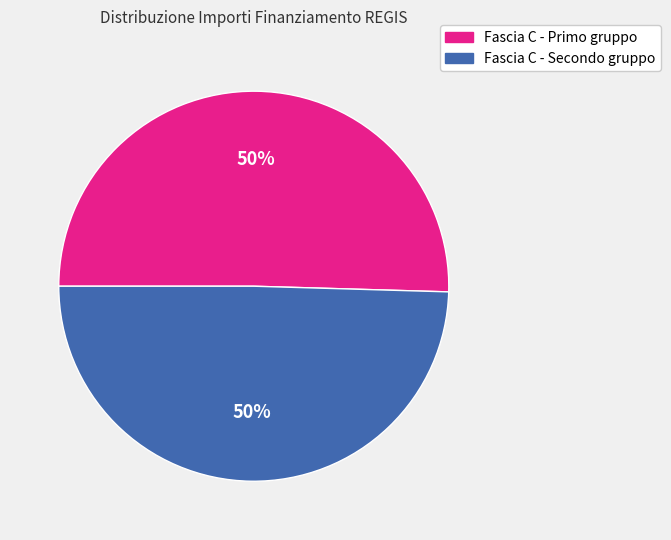

To the nearest percent, what portion does Fascia C - Primo gruppo represent?

50%